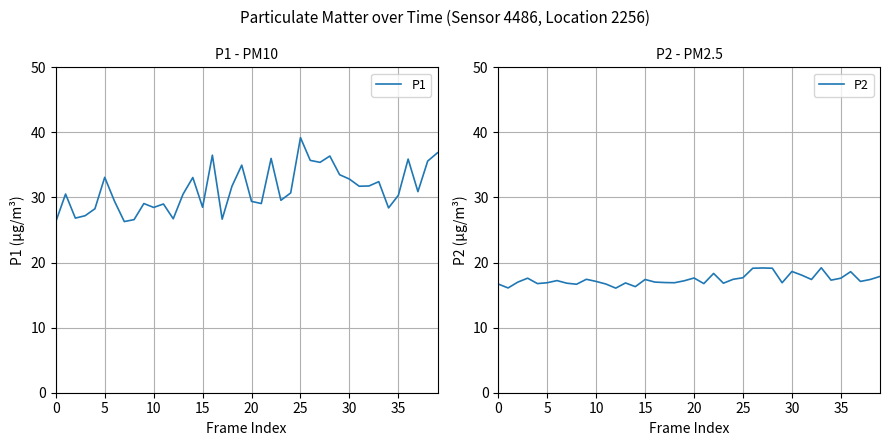

Which category has the highest value in the P1 series?

25